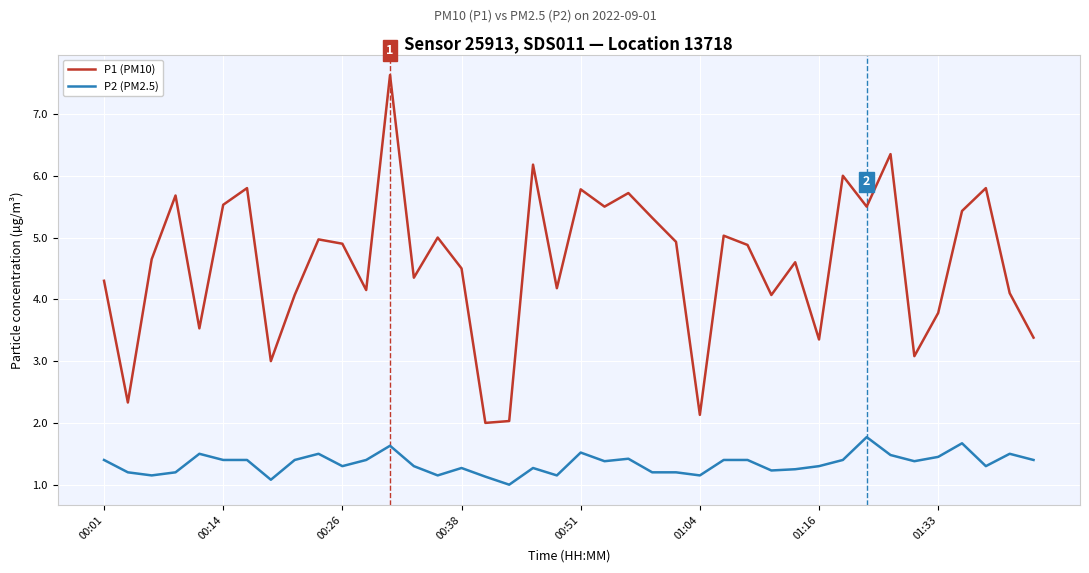

What is the difference between the maximum and minimum values in the P2 (PM2.5) series?

0.8